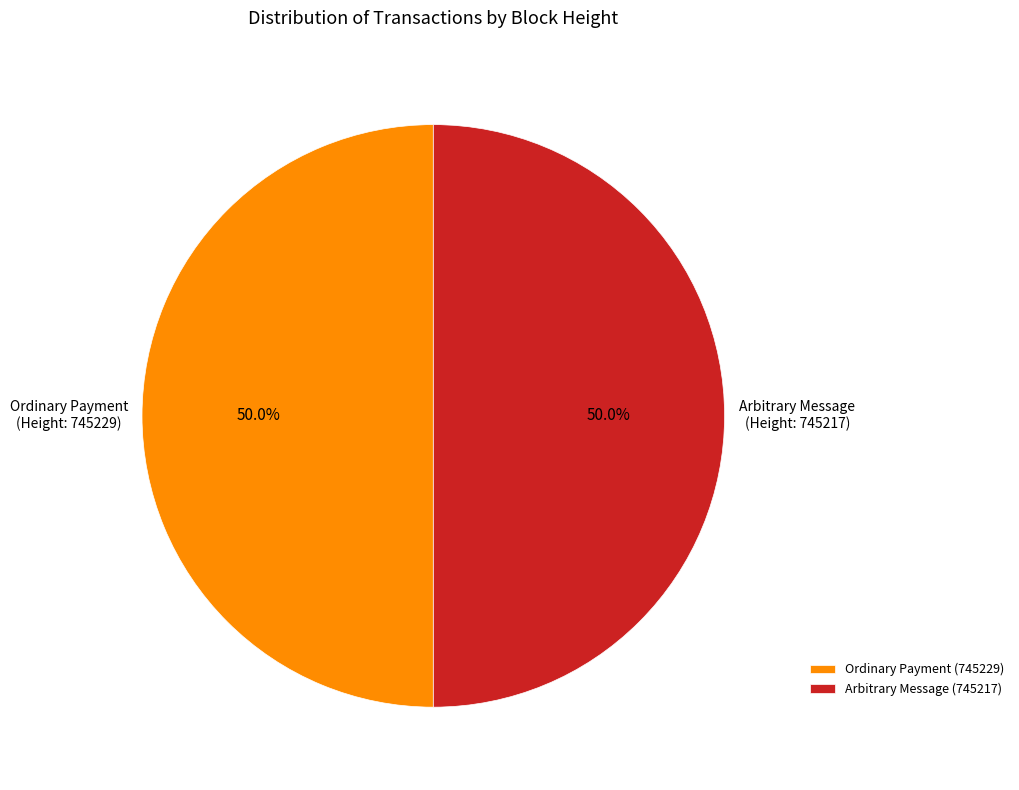

What portion of the pie excludes Arbitrary Message (745217)?

50.0%